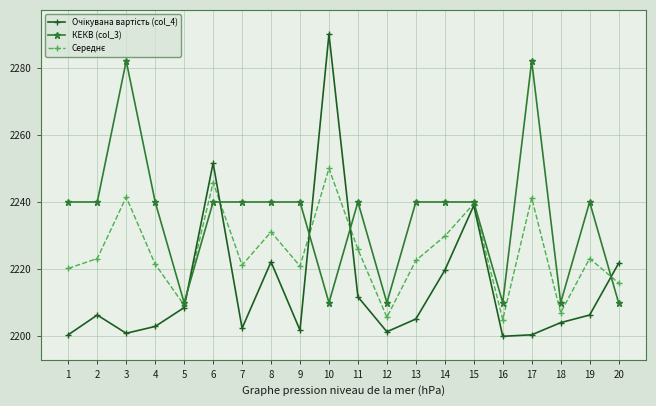

What is the minimum value shown in the chart?

2200.0